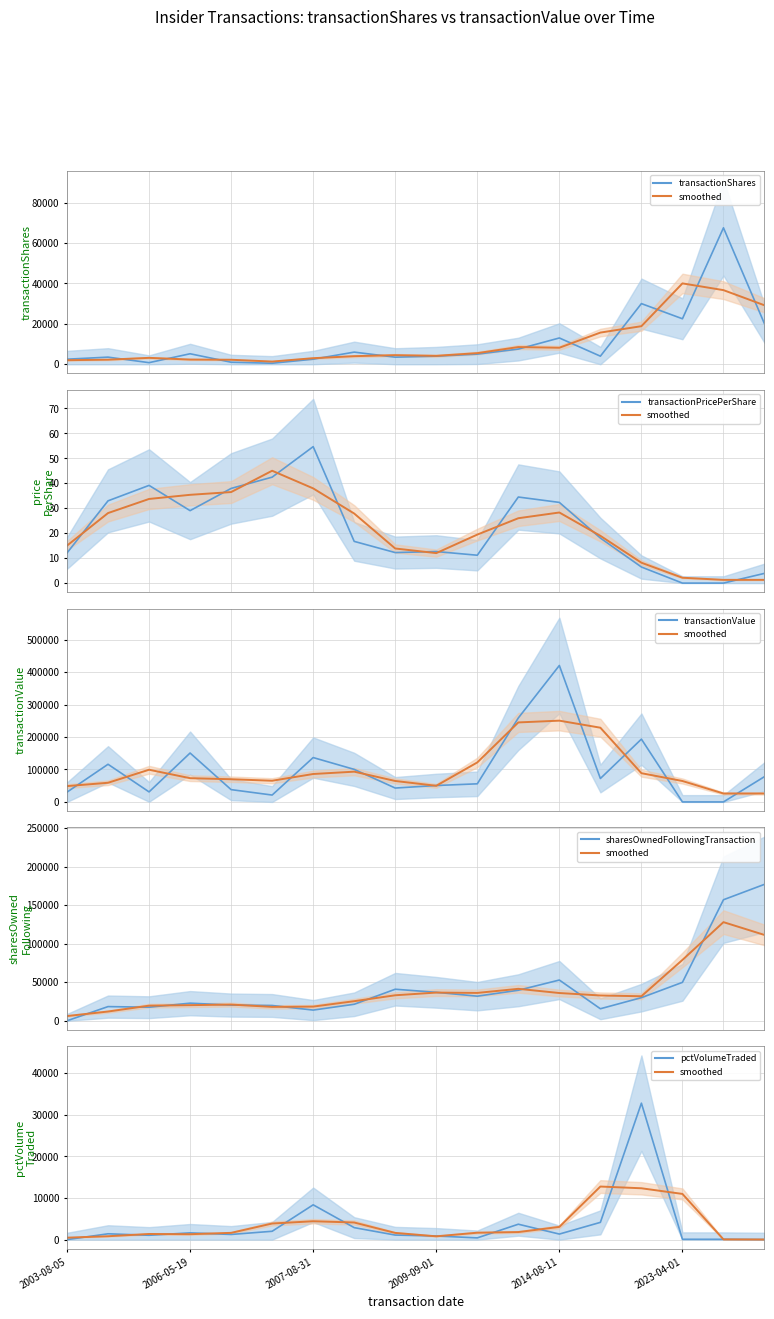

At which label does transactionShares reach its peak?

16